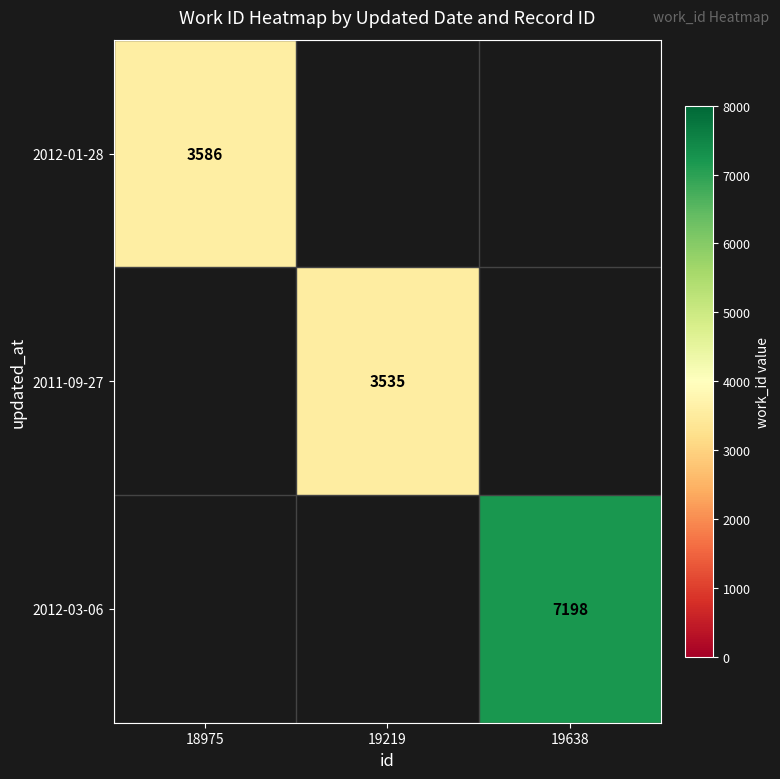

The 2012-03-06 series shows 10732 at 19638. True or false?

False